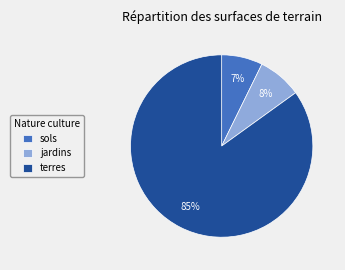

What is the ratio of the value at jardins to the value at sols?

1.1